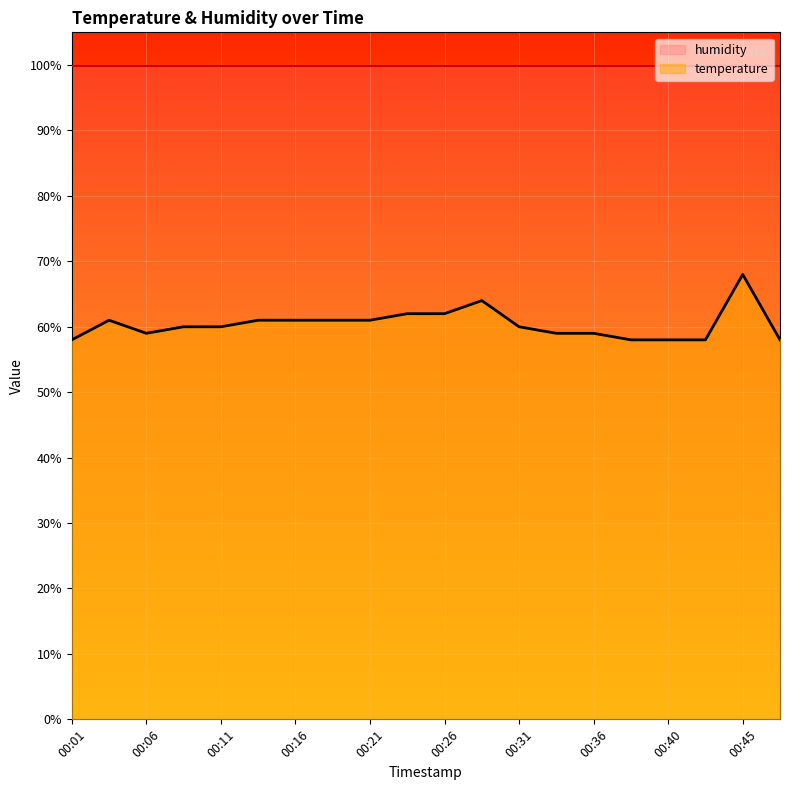

What is the highest value of the temperature series?

68.0